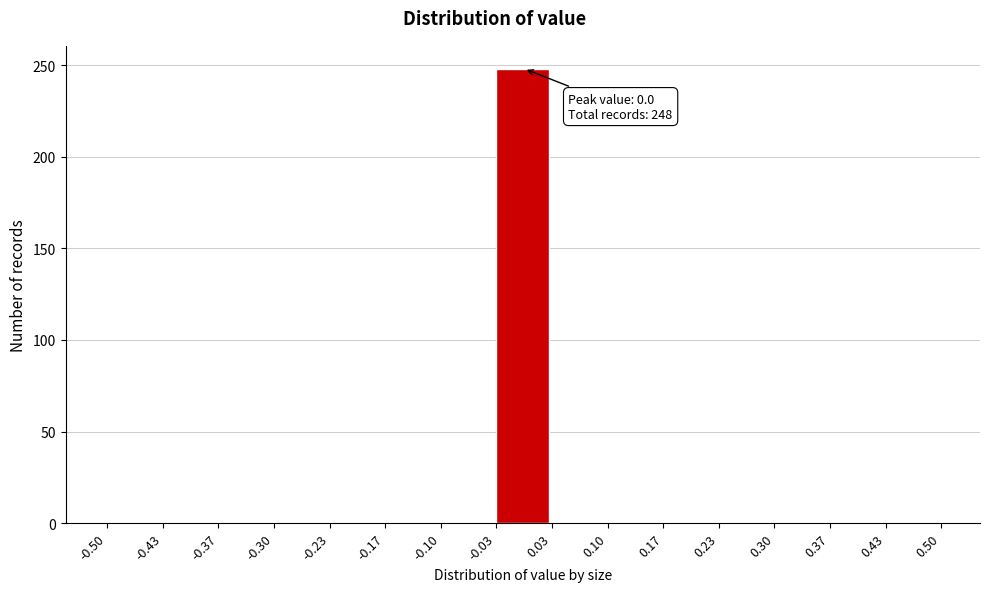

Over which range of the x-axis is the bar tallest?

-0.03 to 0.03